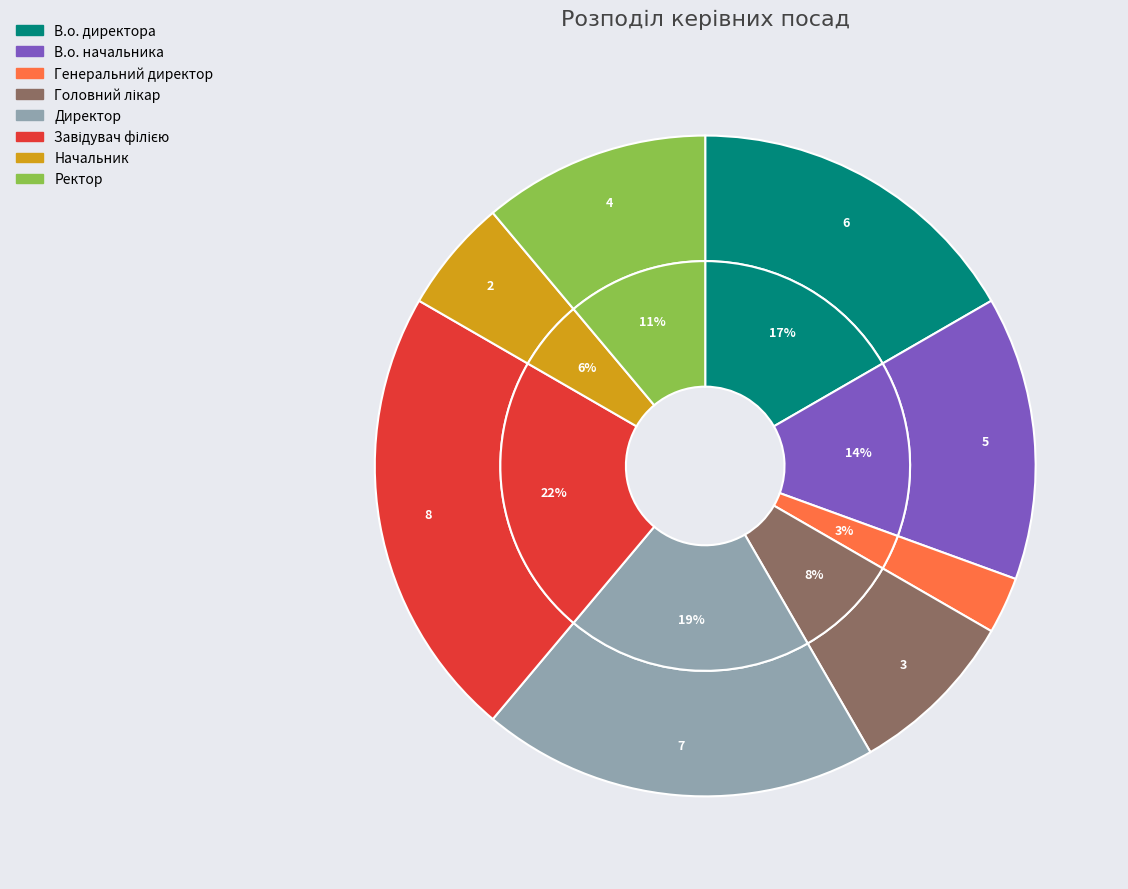

Is Ректор the majority of the pie?

No